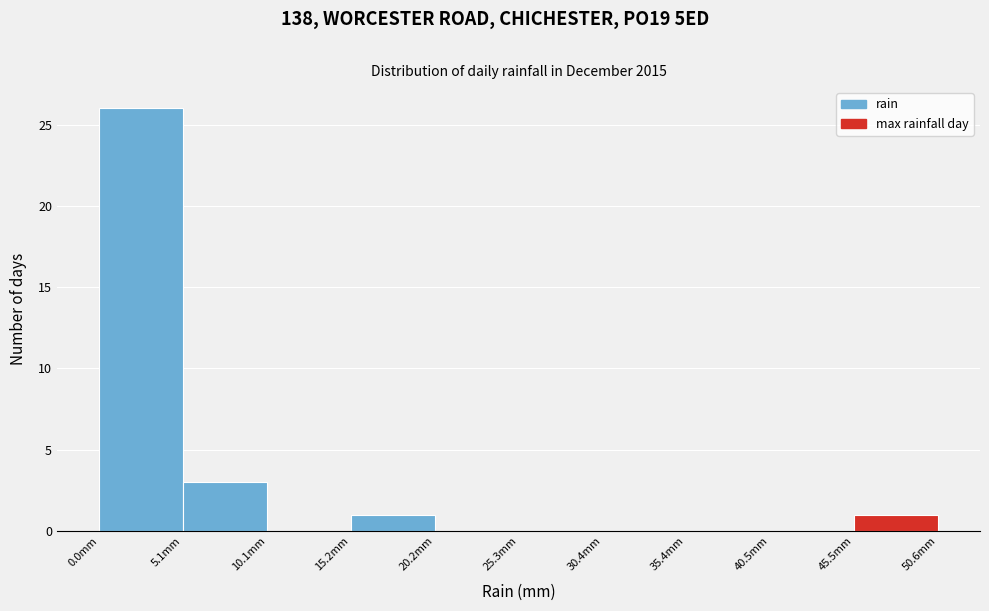

How tall is the bar that spans 46 to 51 on the x-axis? Neither the bar edges nor the heights are printed on the chart, so give them approximately, as read against the axes.

1